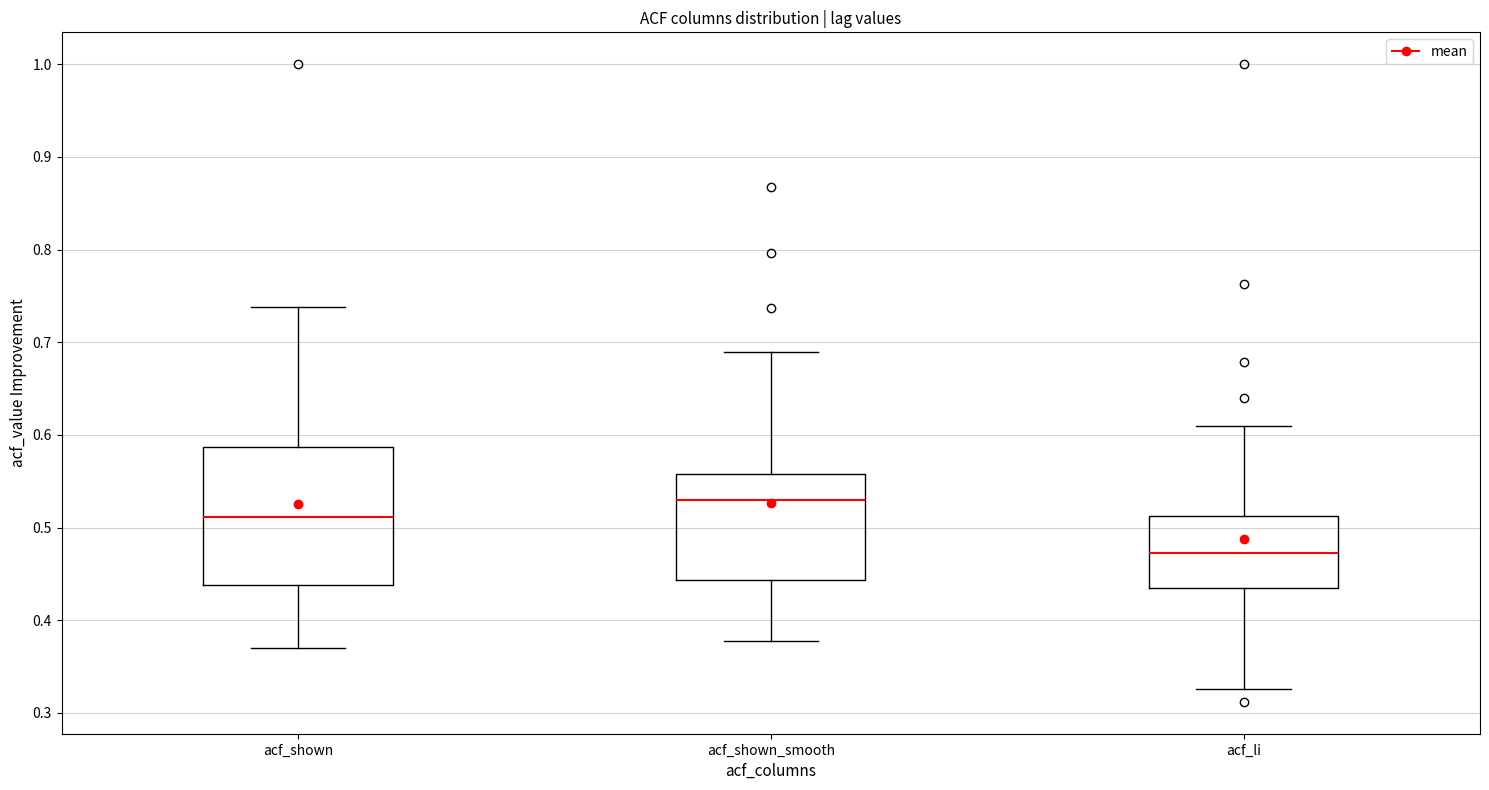

Which box's median line is the highest?

acf_shown_smooth